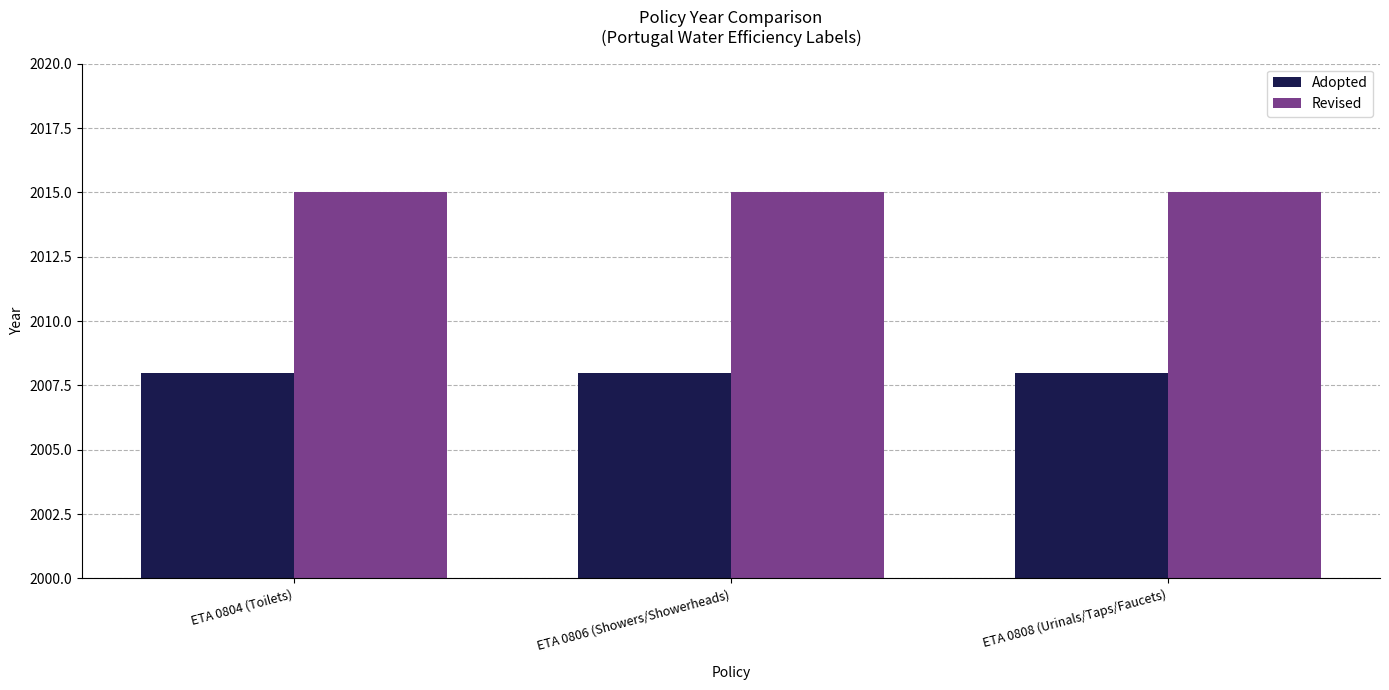

What is the spread (max minus min) of values at ETA 0806 (Showers/Showerheads)?

7